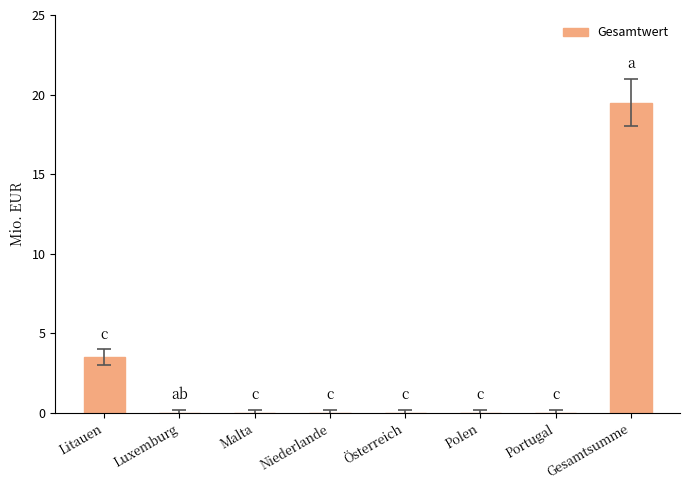

Which has a higher value, Luxemburg or Litauen?

Litauen